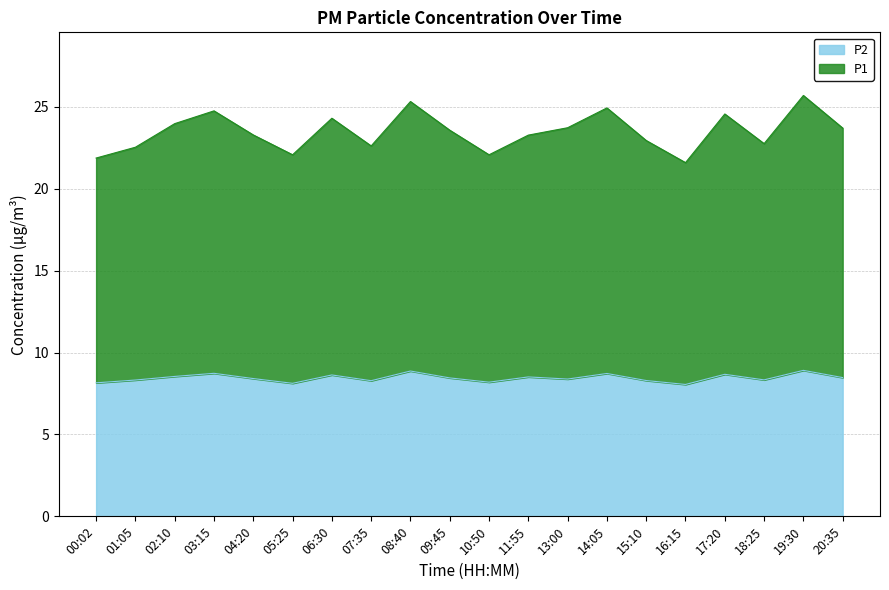

Which series has the largest total across all categories?

P1